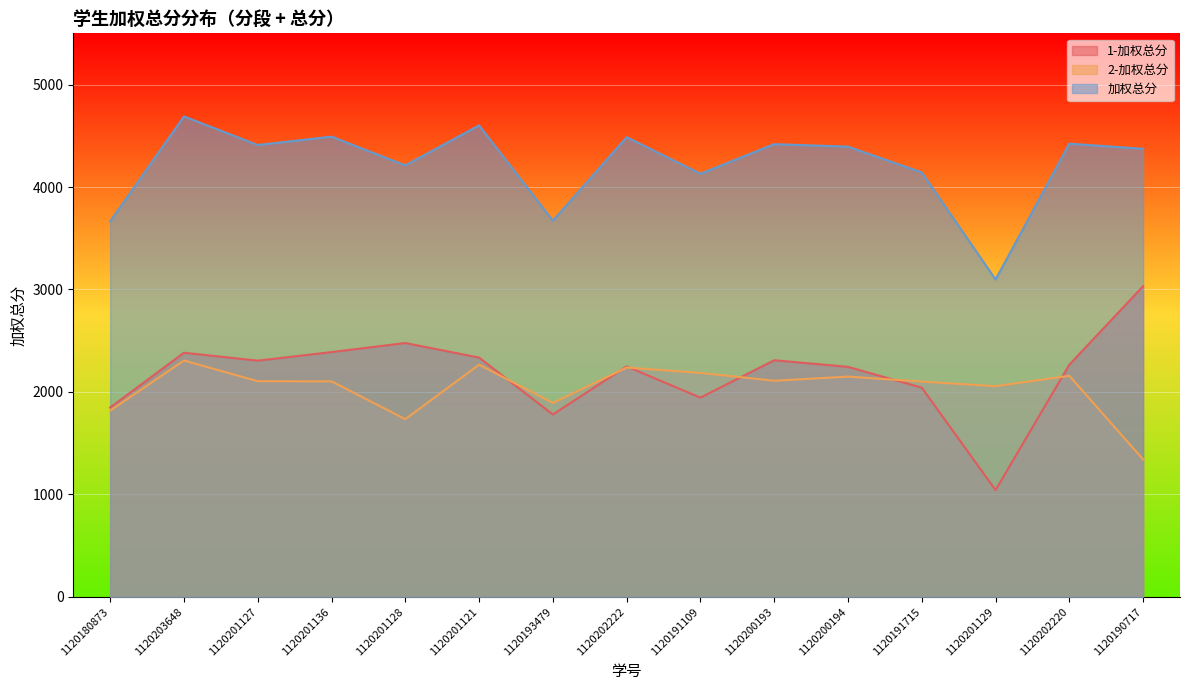

Reading left to right, what are all the values shown in this chart?

1-加权总分: 1848.0	2382.2	2305.2	2388.8	2477.0	2335.2	1779.5	2248.8	1944.0	2309.2	2244.5	2041.5	1041.5	2266.0	3032.0
2-加权总分: 1817.0	2306.5	2104.5	2103.0	1734.0	2266.0	1892.0	2237.5	2185.5	2109.0	2149.5	2100.8	2055.8	2157.0	1341.0
加权总分: 3665.0	4688.8	4409.8	4491.8	4211.0	4601.2	3671.5	4486.2	4129.5	4418.2	4394.0	4142.2	3097.2	4423.0	4373.0